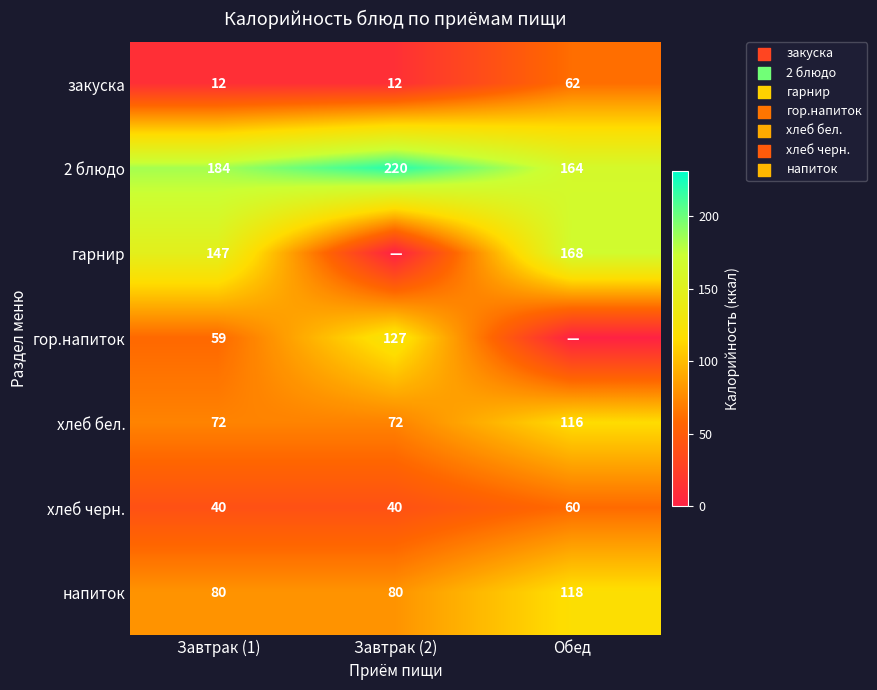

Is the value of напиток at Завтрак (2) greater than the value of гарнир at Завтрак (1)?

No